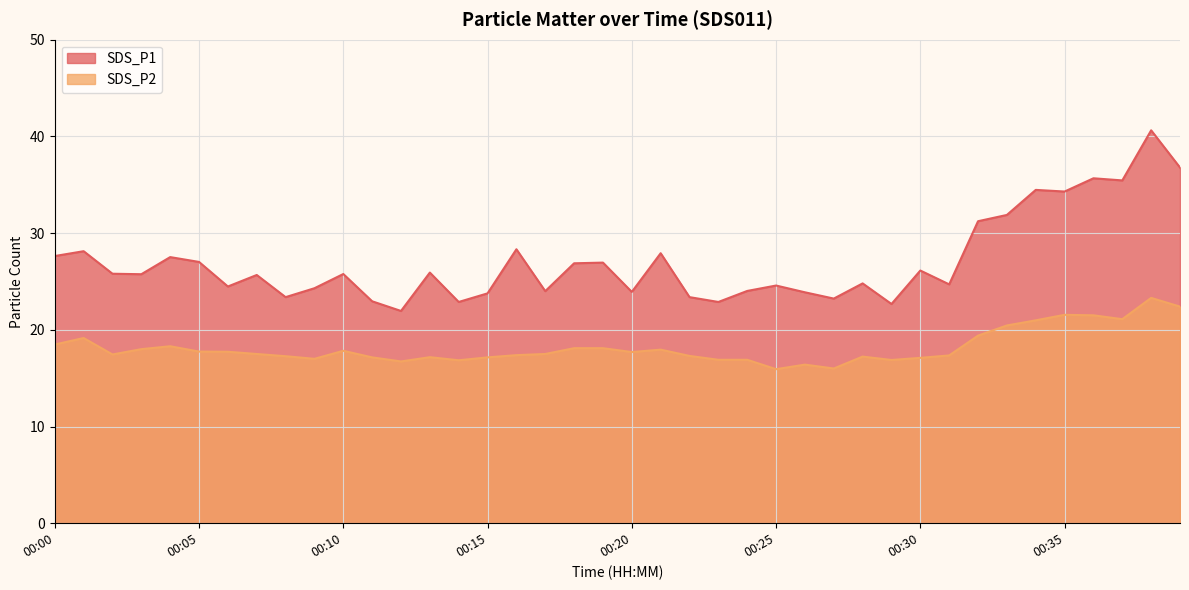

Which category has the lowest value in the SDS_P2 series?

00:25